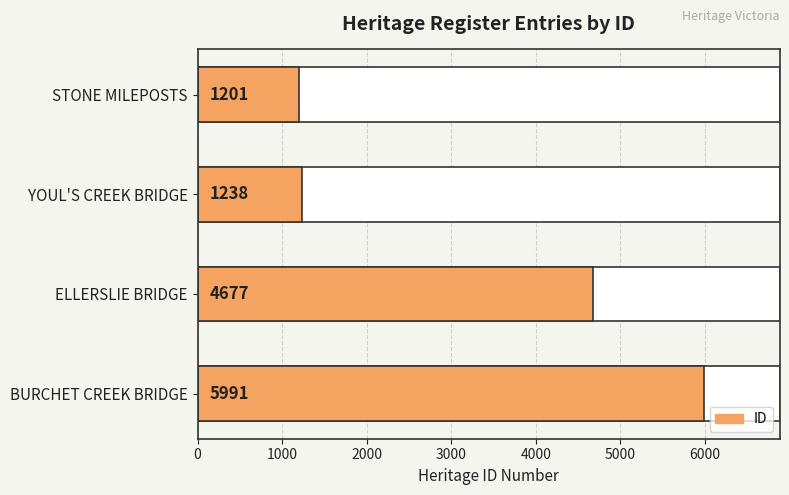

The chart shows a value of 2758 at BURCHET CREEK BRIDGE. True or false?

False